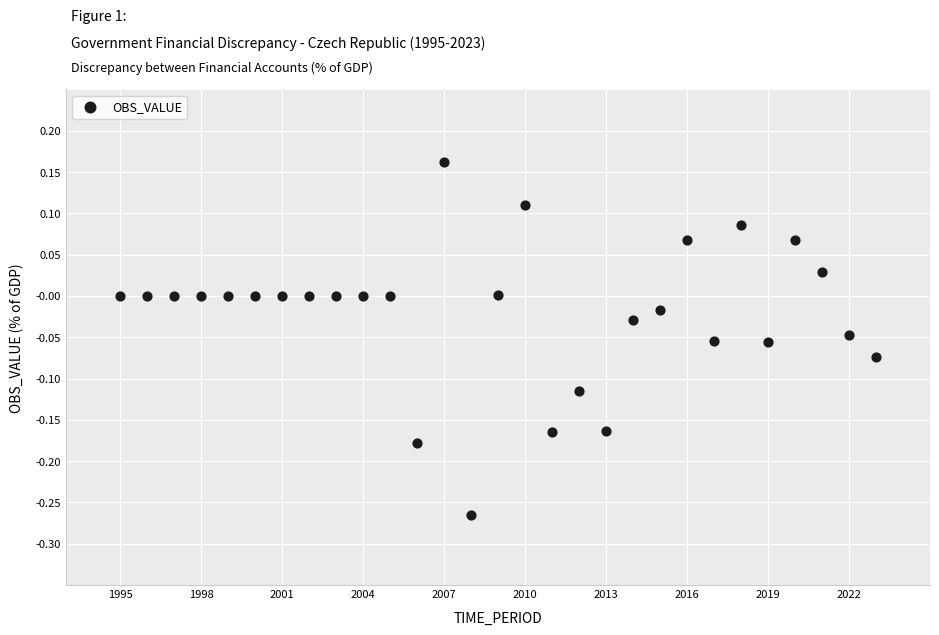

What is the range of Y values (max minus min)?

0.4